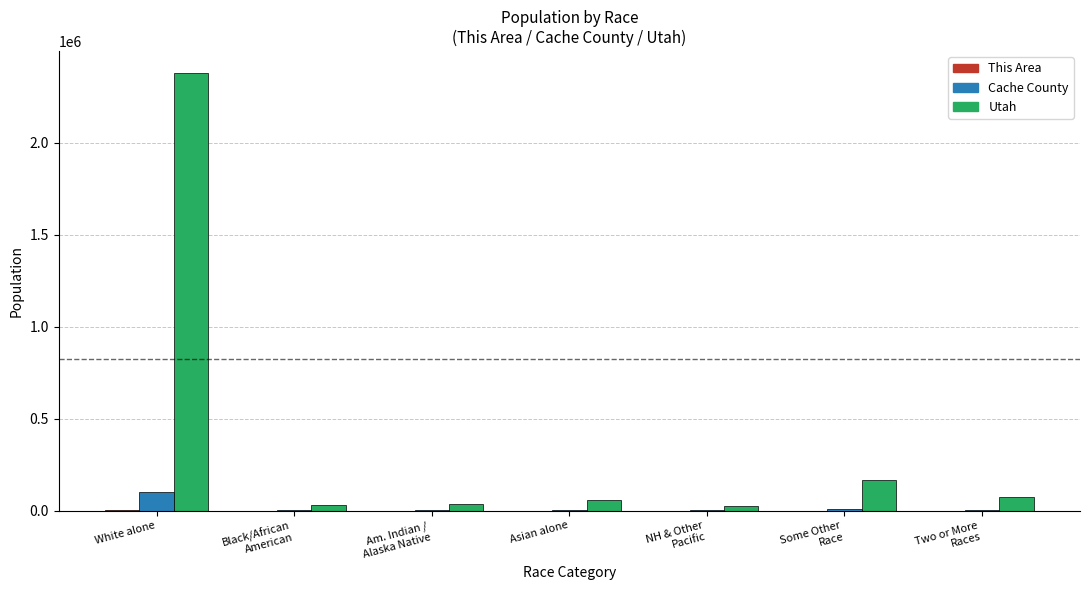

Which series has the largest total across all categories?

Utah